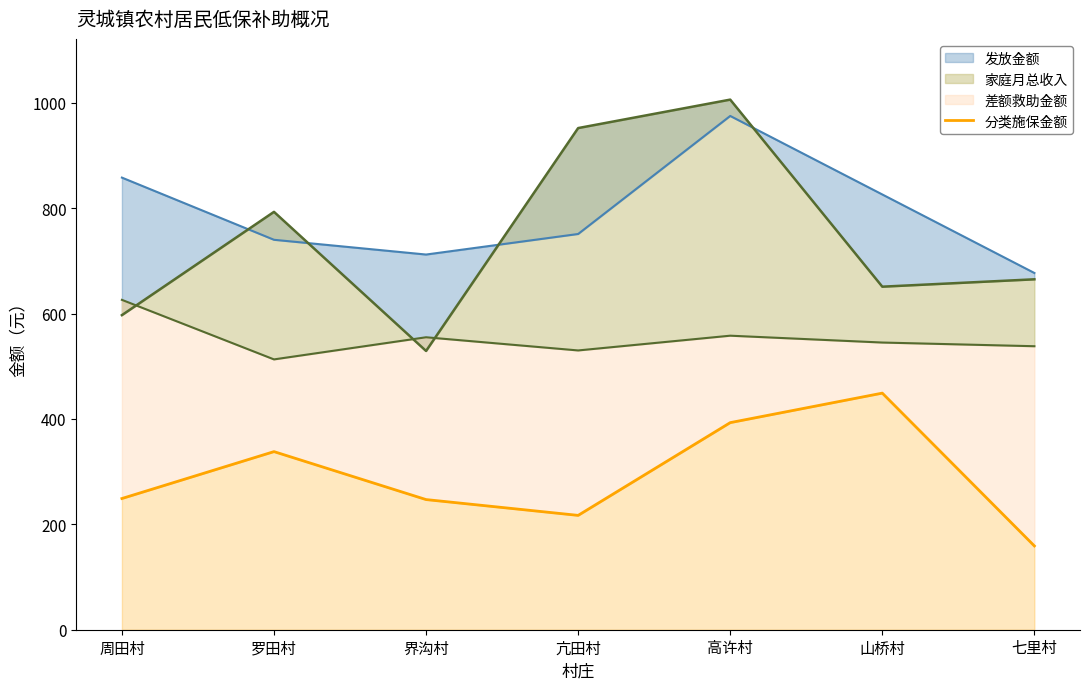

What is the smallest value displayed?

159